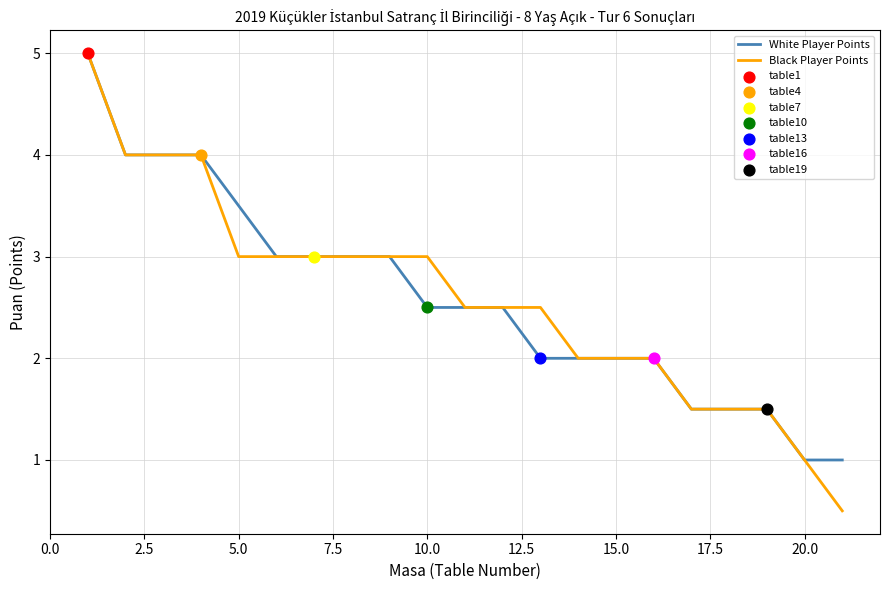

What is the lowest value of the Black Player Points series?

0.5